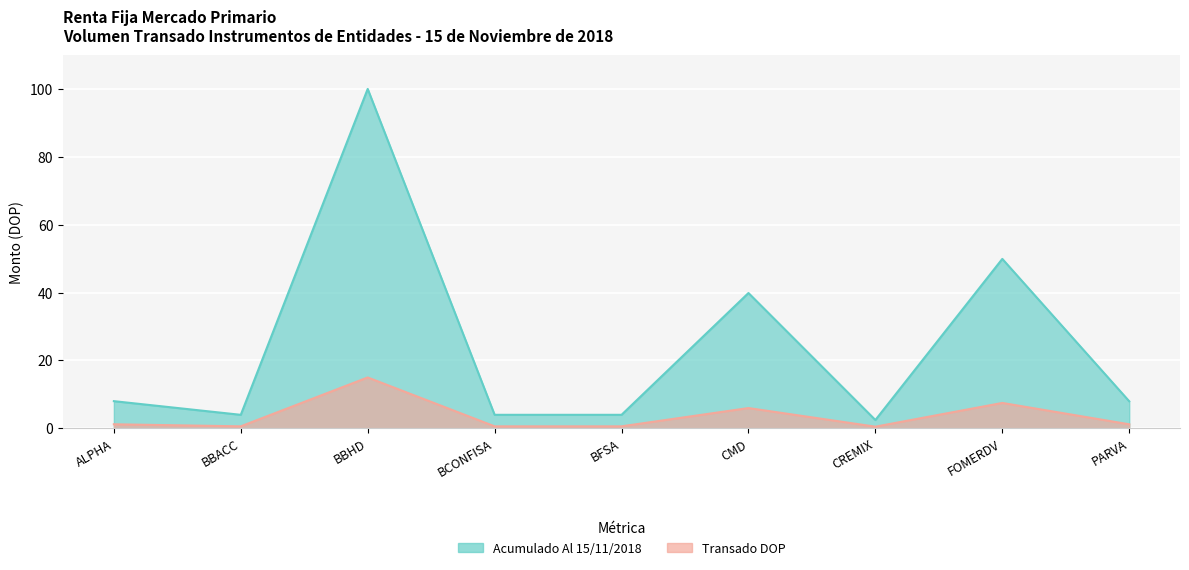

Reading left to right, extract all data points from this chart.

ALPHA=8.0	BBACC=4.0	BBHD=100.0	BCONFISA=4.0	BFSA=4.0	CMD=39.9	CREMIX=2.5	FOMERDV=49.9	PARVA=8.0